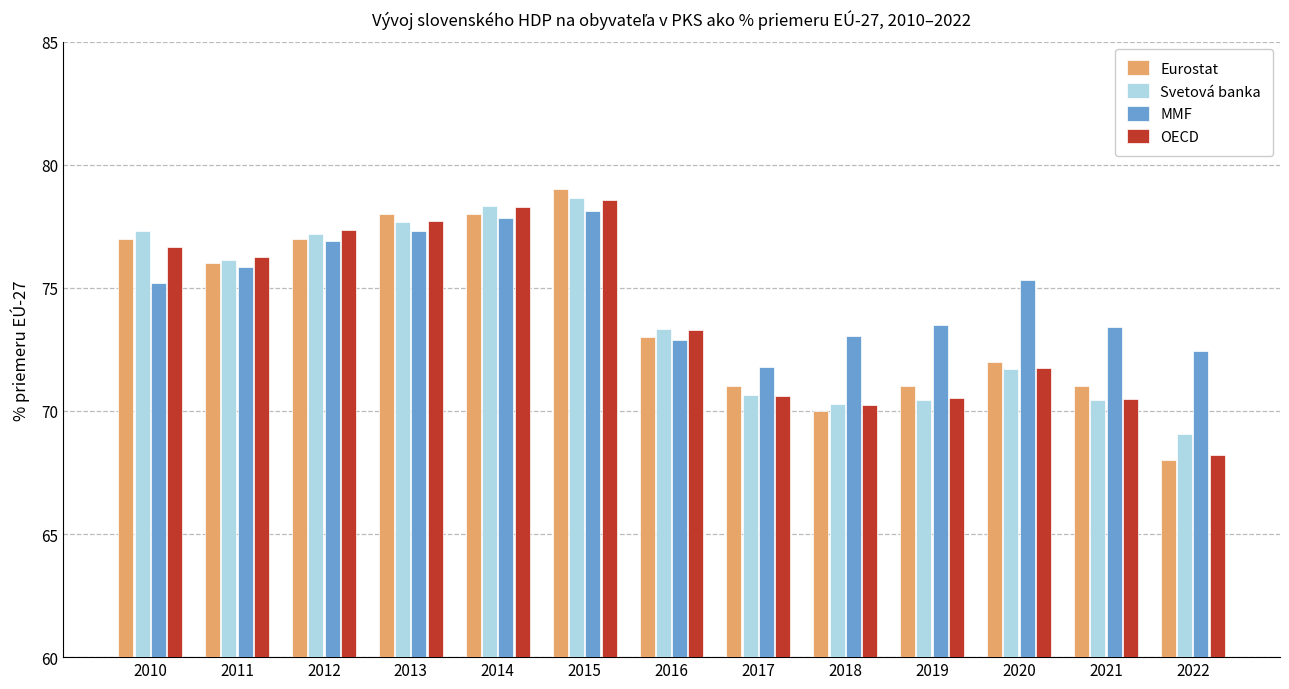

Is the value of MMF at 2019 greater than the value of Eurostat at 2013?

No